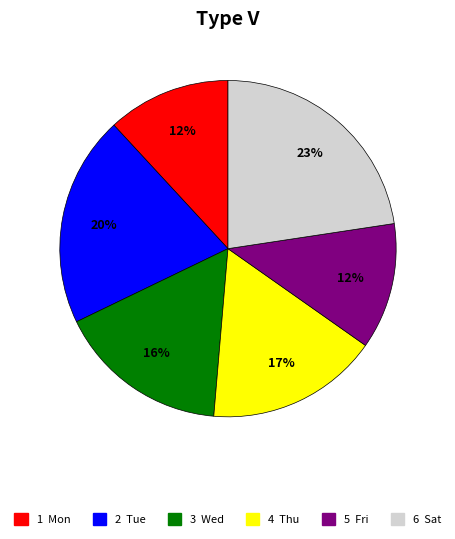

Does any single category account for the majority?

No